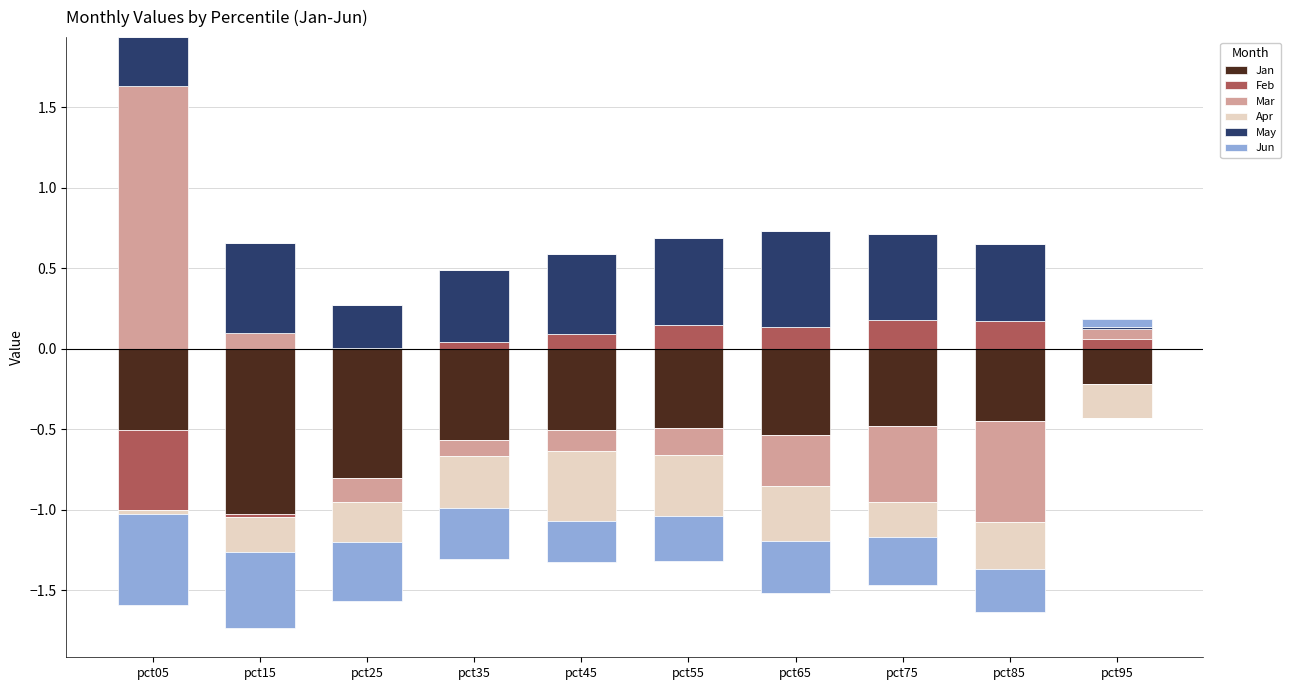

At which label is Apr closest to 0?

pct05